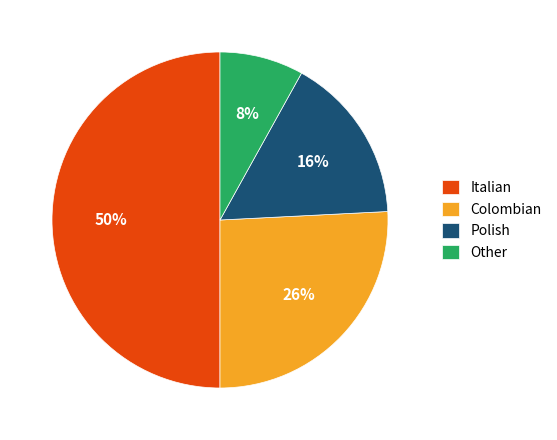

What is the ratio of the value at Polish to the value at Italian?

0.3